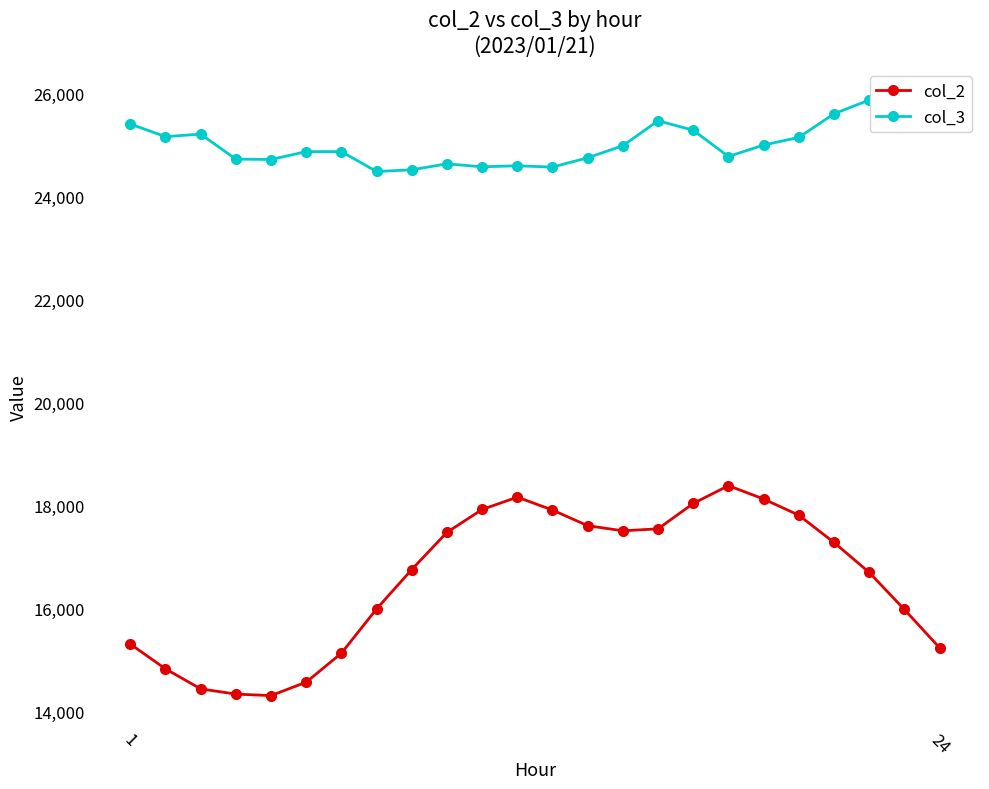

What is the lowest value of the col_2 series?

14308